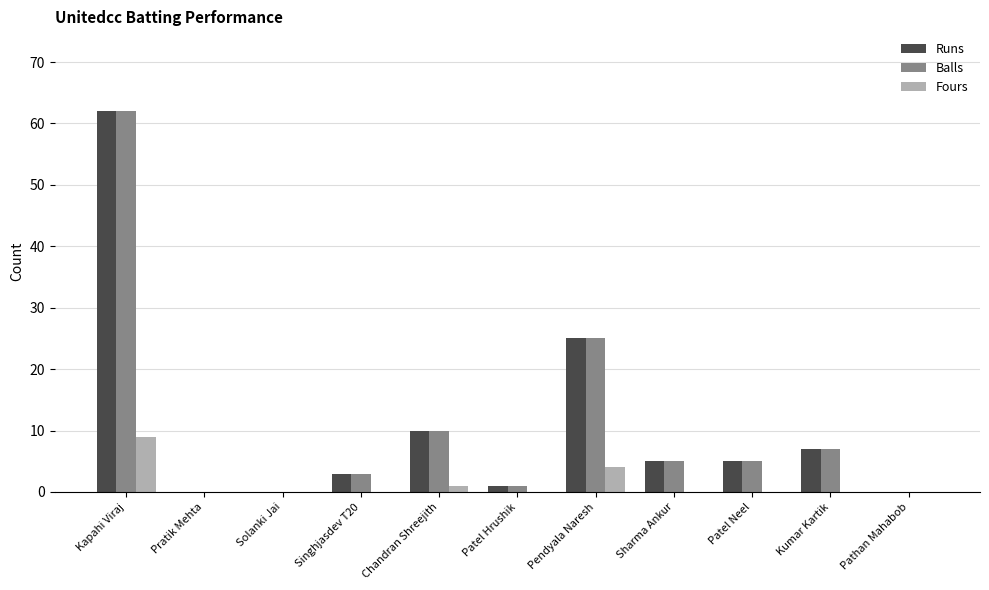

At which category is the sum across all series the highest?

Kapahi Viraj